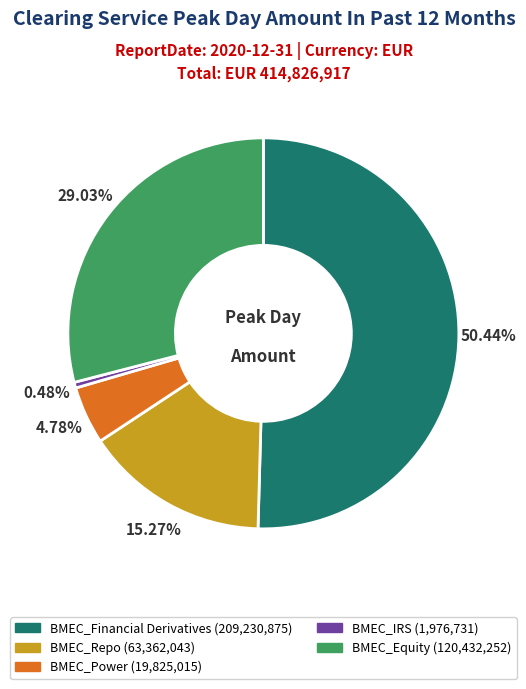

To the nearest percent, what is the difference between the BMEC_Repo and BMEC_Power slice percentages?

10%